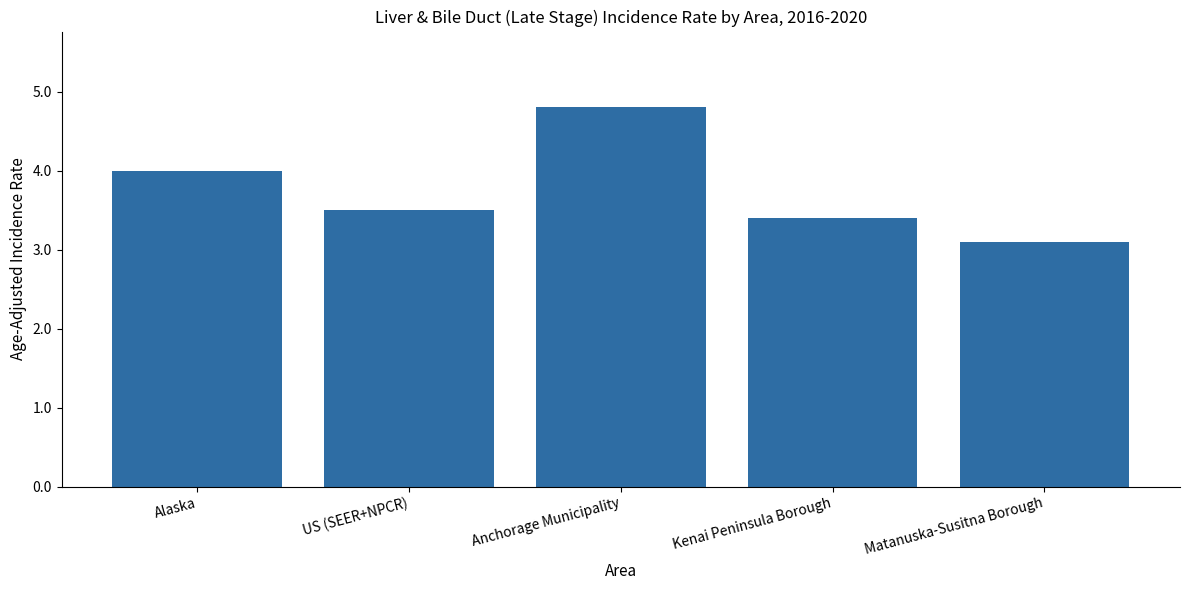

Are the bars horizontal?

No